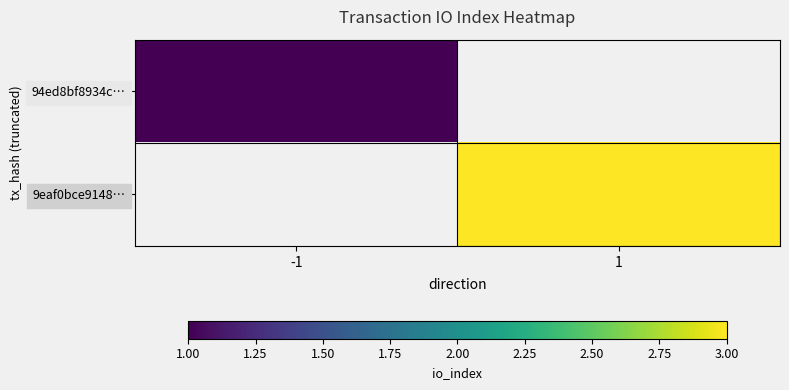

How many distinct data groups are displayed?

2